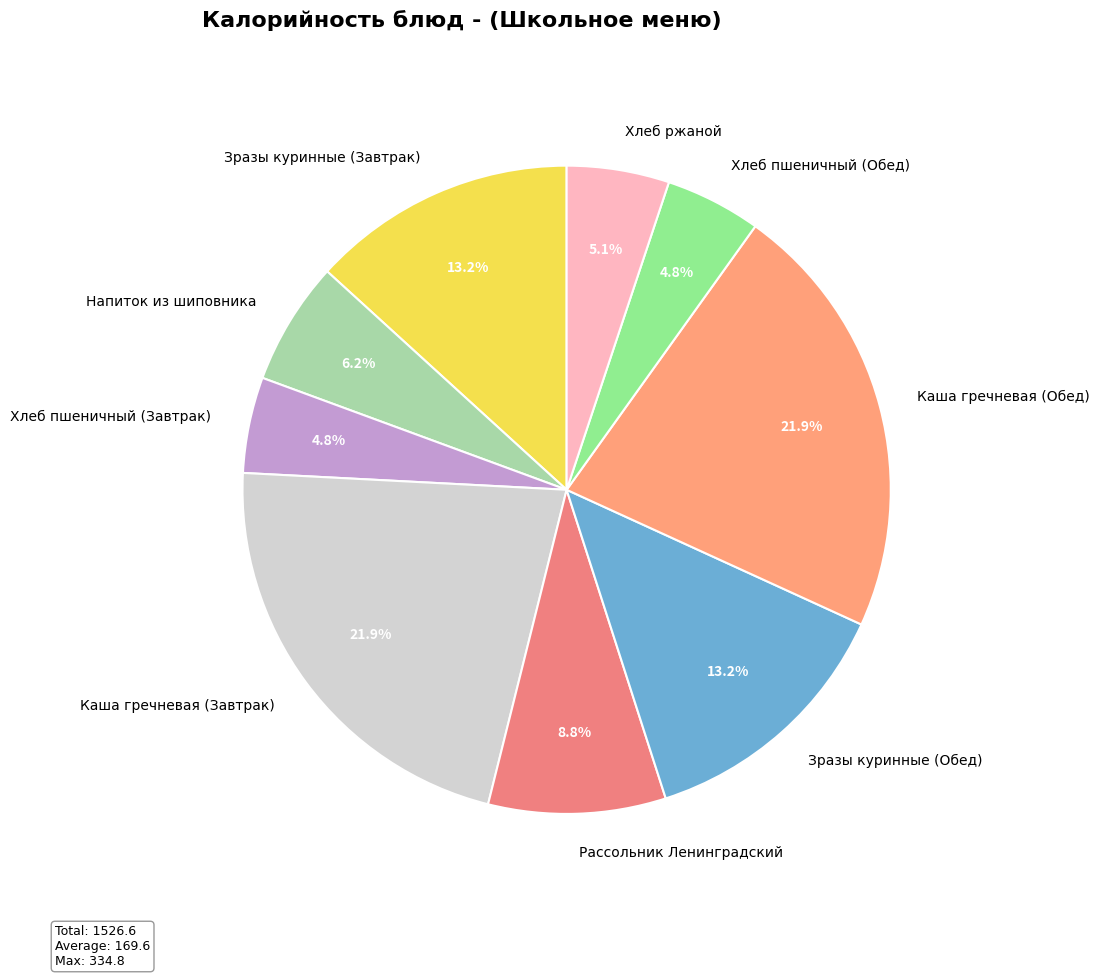

True or false: Хлеб пшеничный (Обед) accounts for 5% of the total.

True